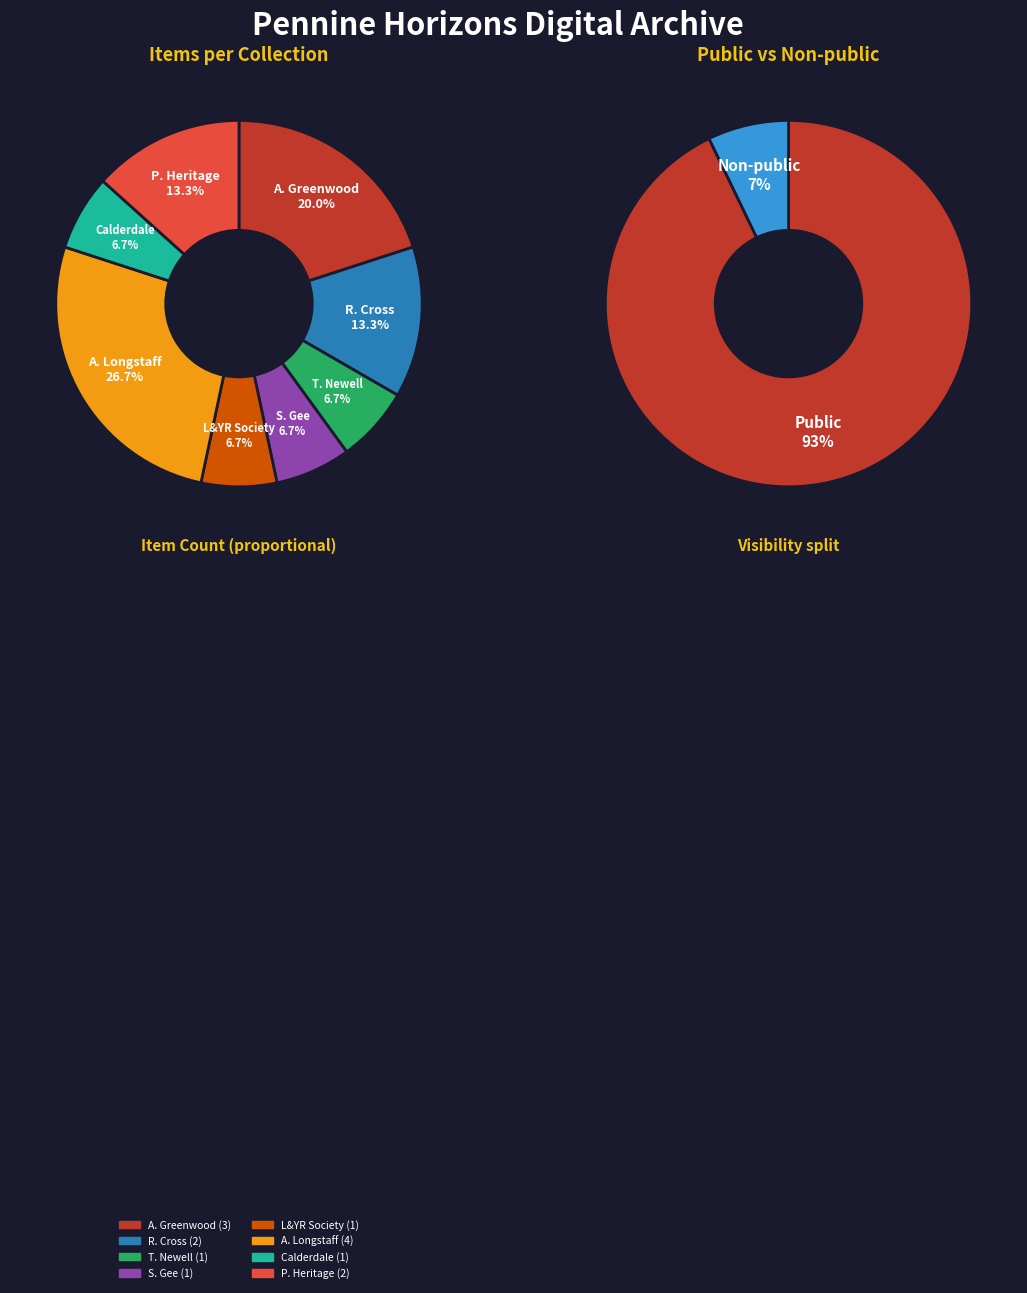

Rank the categories by value from highest to lowest.

Alice Longstaff Collection, Alan Greenwood Collection, Ralph Cross Collection, Pennine Heritage Collection, Thomas Newell Collection, Stephen Gee Collection, Lancashire & Yorkshire Railway Society, Calderdale MBC